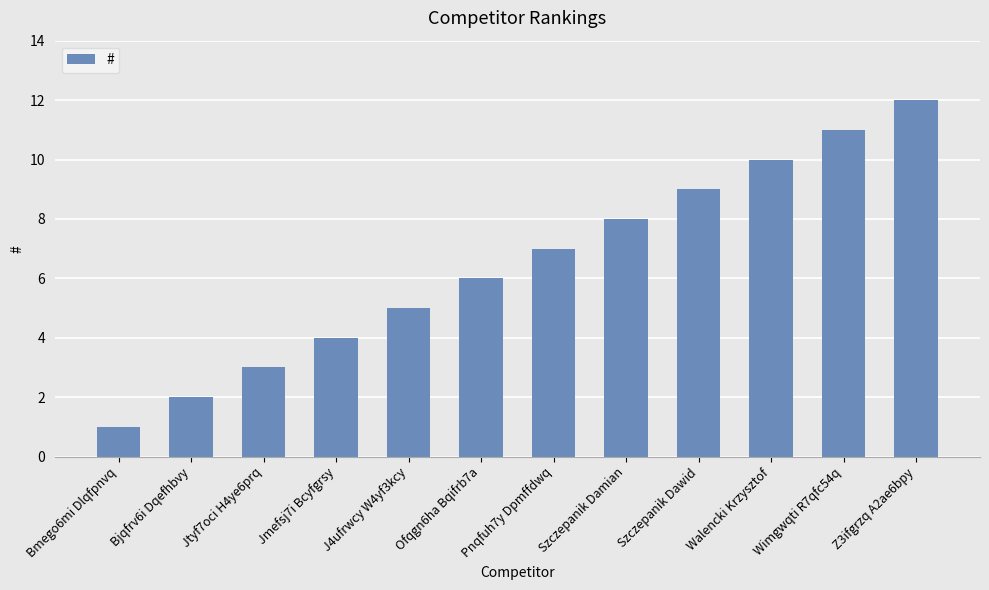

Rank the categories by value from lowest to highest.

Bmego6mi Dlqfpnvq, Bjqfrv6i Dqefhbvy, Jtyf7oci H4ye6prq, Jmefsj7i Bcyfgrsy, J4ufrwcy W4yf3kcy, Ofqgn6ha Bqifrb7a, Pnqfuh7y Dpmffdwq, Szczepanik Damian, Szczepanik Dawid, Walencki Krzysztof, Wimgwqti R7qfc54q, Z3ifgrzq A2ae6bpy